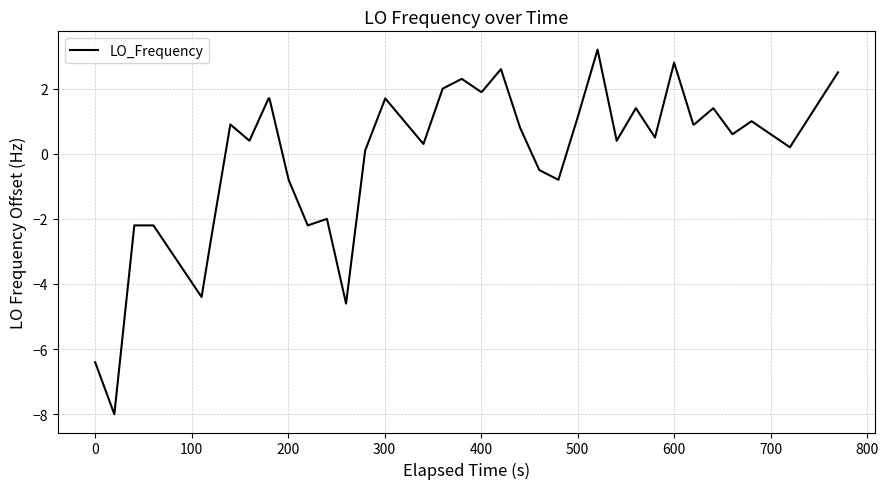

What is the maximum value shown in the chart?

3.2